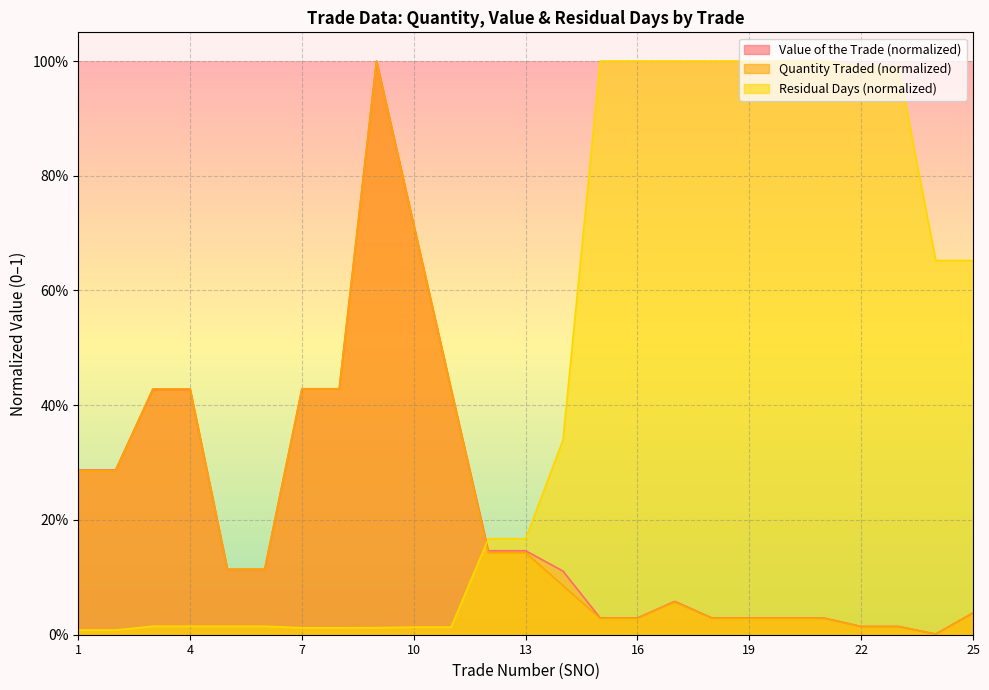

Between 3 and 19, which is larger?

3